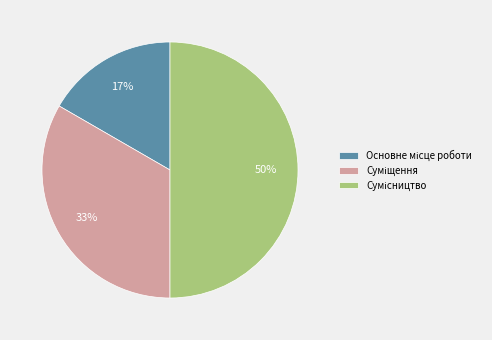

To the nearest percent, what is the average slice percentage?

33%